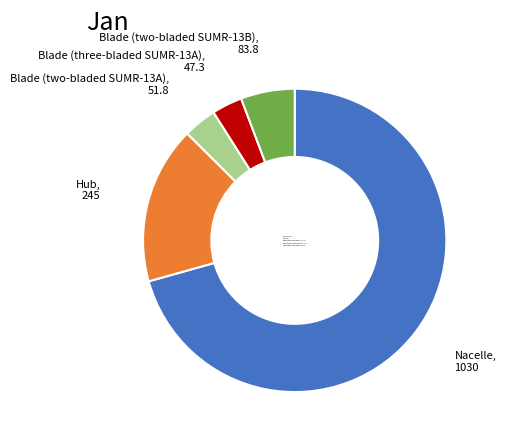

Which category accounts for the majority?

Nacelle